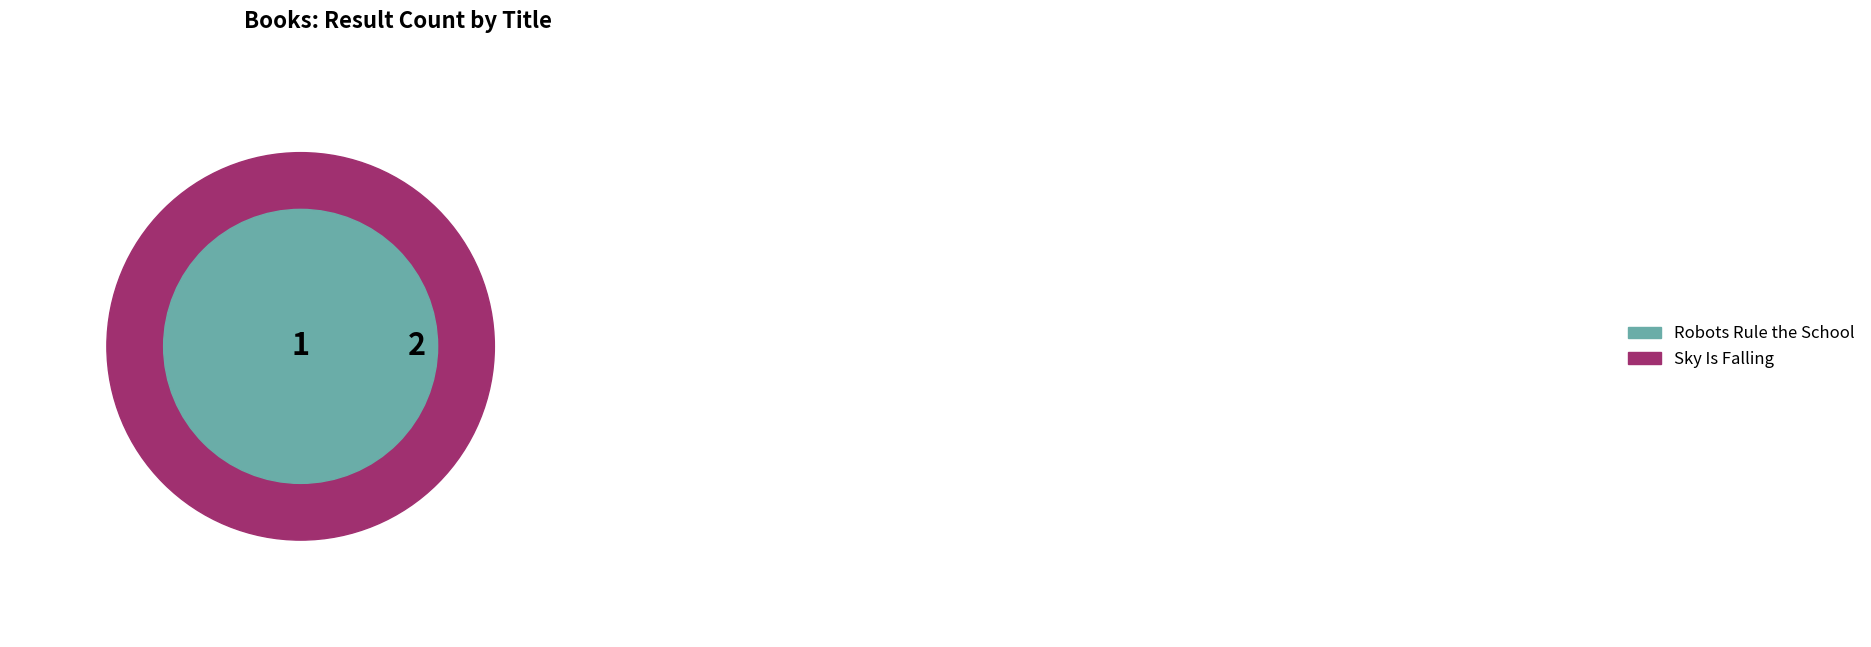

What is the ratio of the value at Robots Rule the School to the value at Sky Is Falling?

1.0